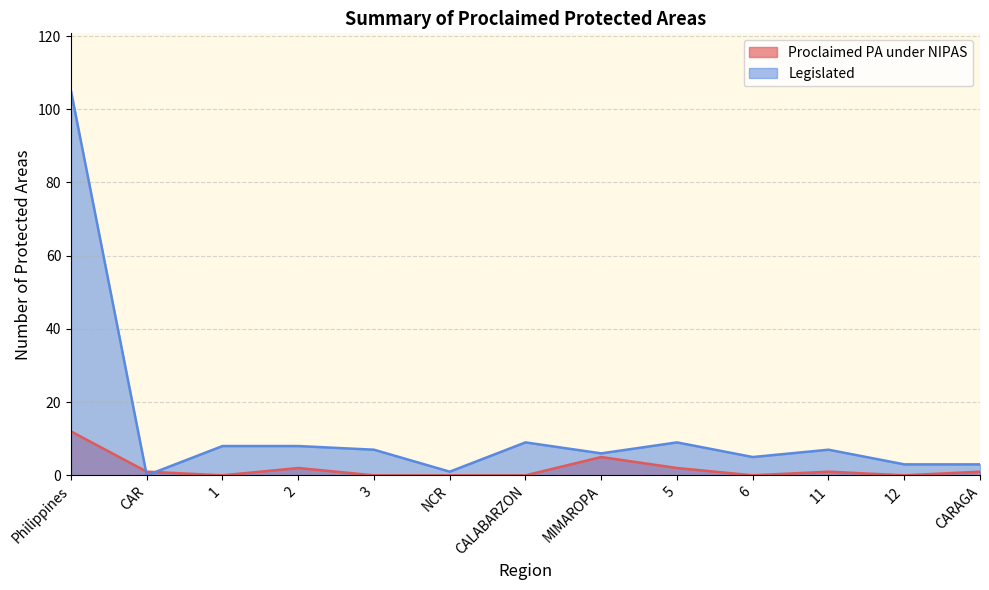

What is the maximum value shown in the chart?

105